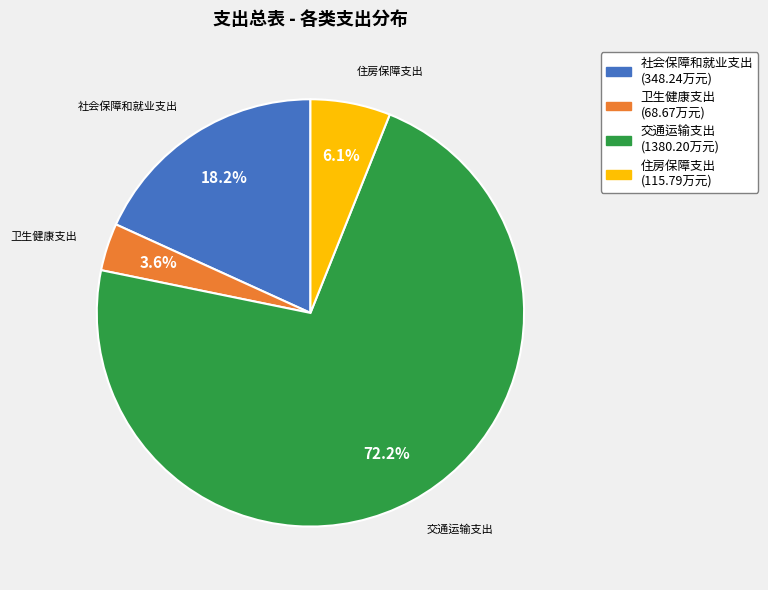

How many segments does this pie chart have?

4